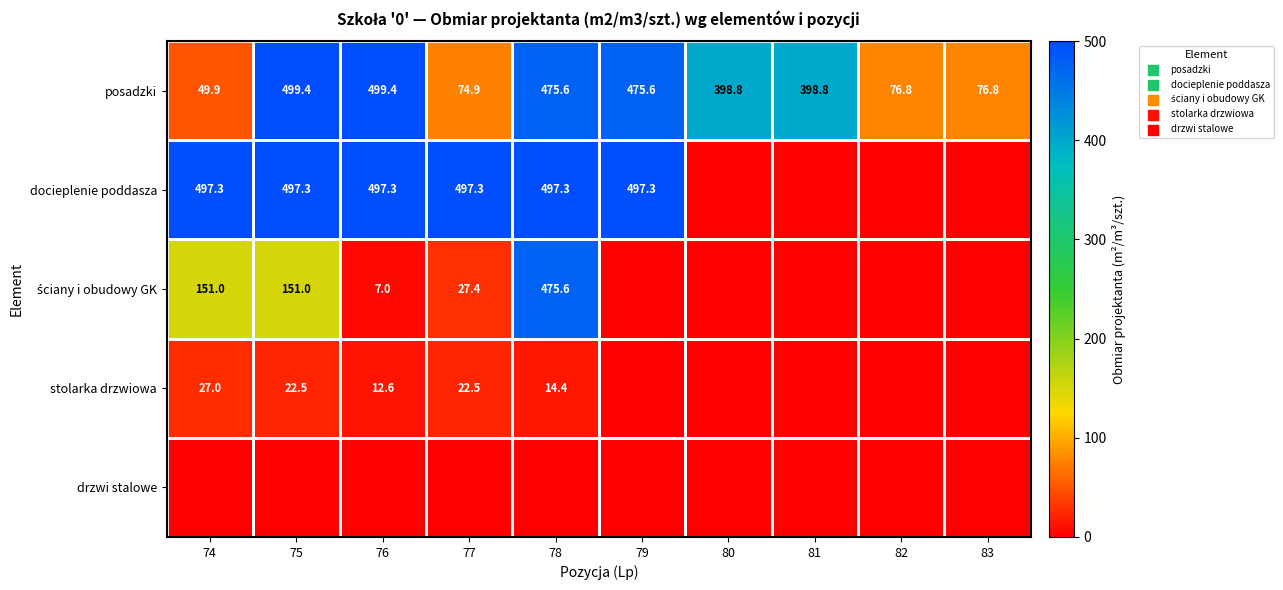

What is the difference between the stolarka drzwiowa values at 78 and 77?

8.1